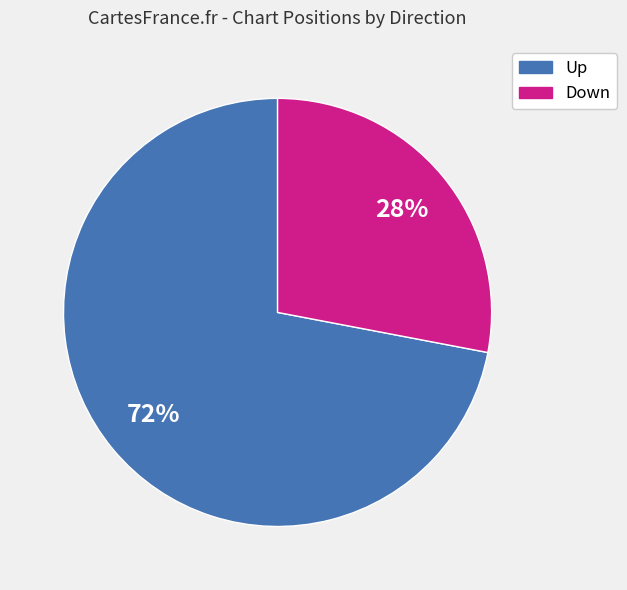

Does any single category account for the majority?

Yes